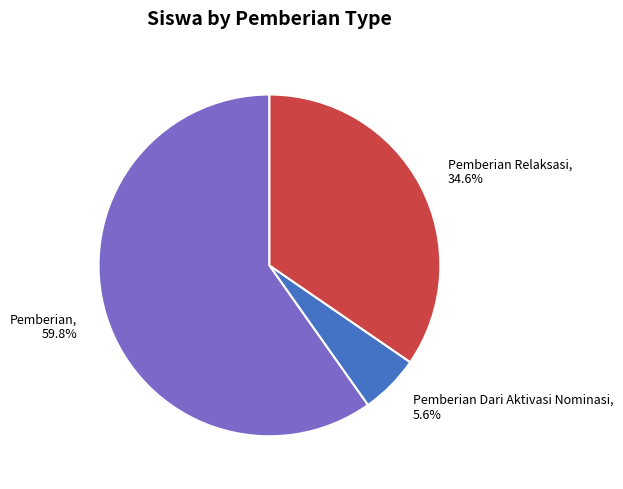

Is the sum of Pemberian and Pemberian Dari Aktivasi Nominasi greater than half?

Yes